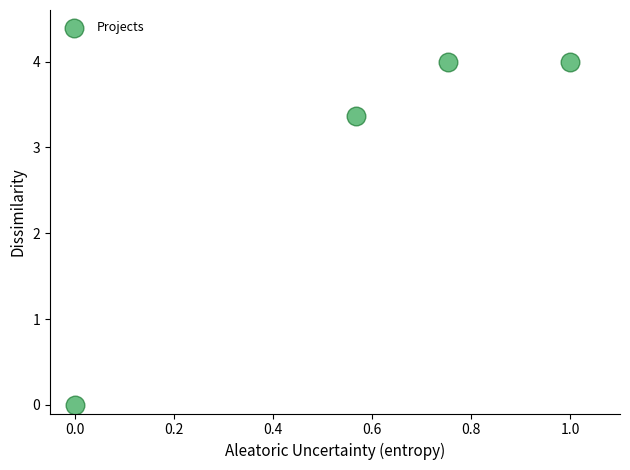

What Y value in the scatter plot is closest to 2?

3.4